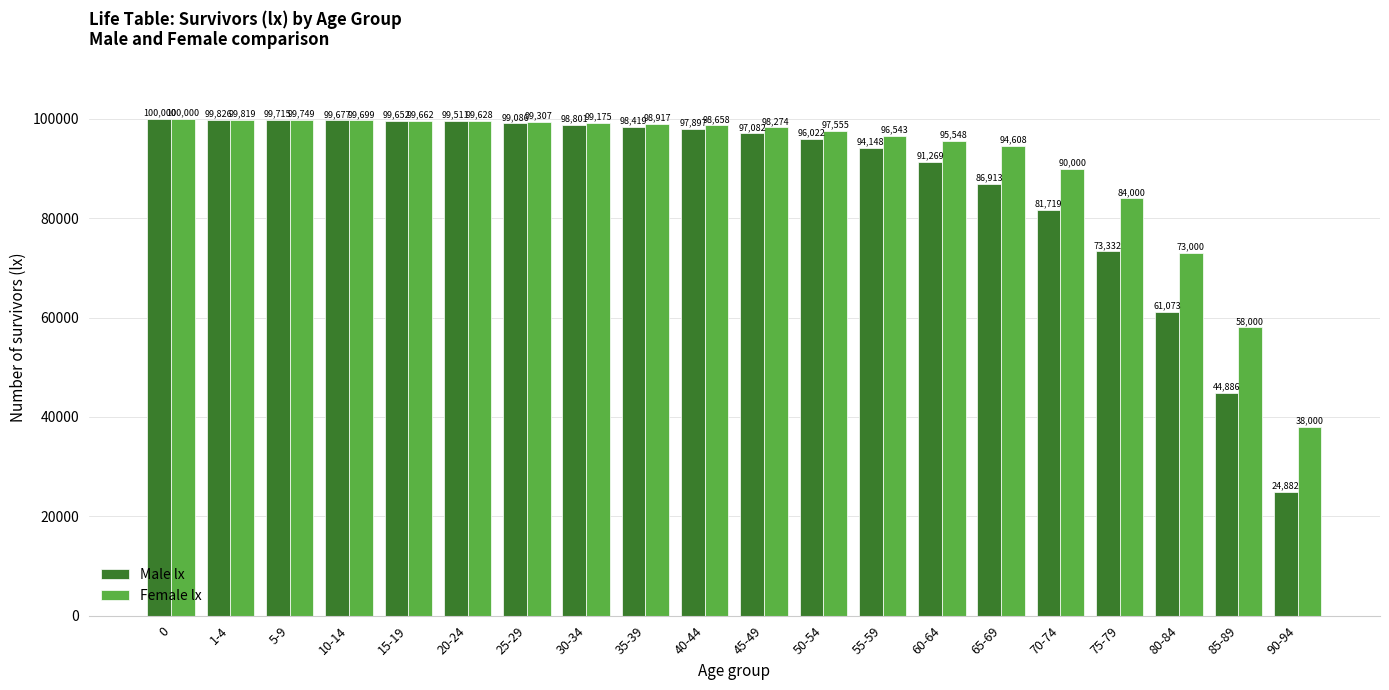

What is the sum of all Male lx values?

1743910